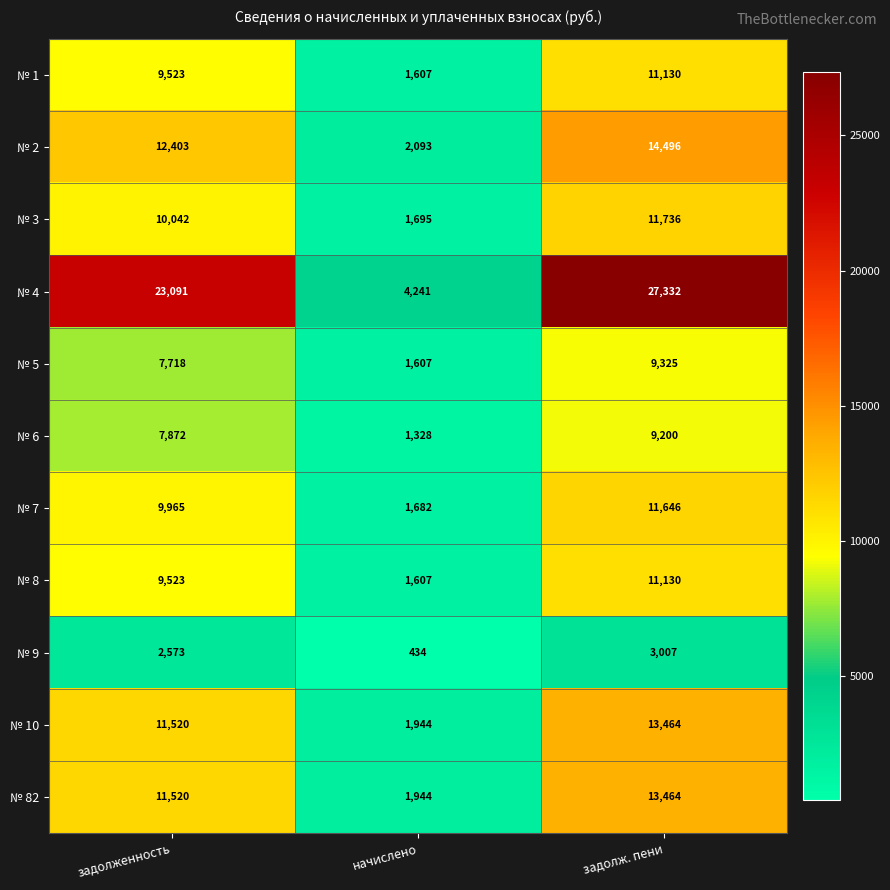

What is the approximate value of № 1 at задолж. пени, to the nearest 50?

11150